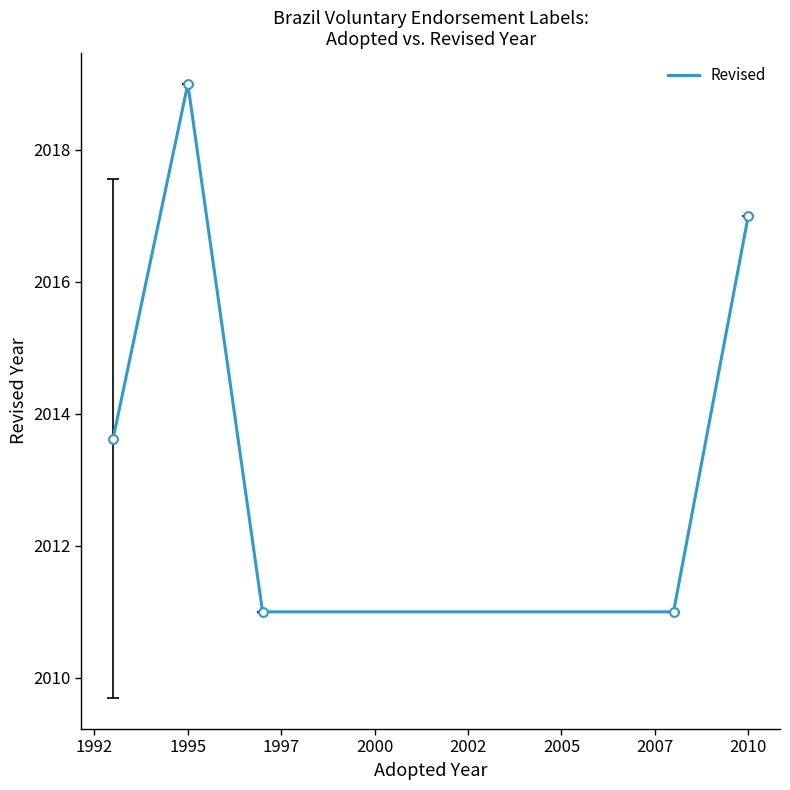

What is the greatest value displayed?

2019.0